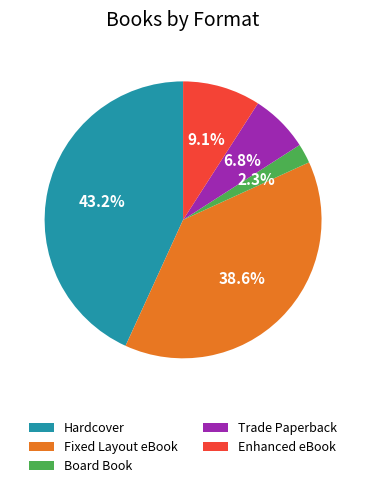

True or false: Hardcover accounts for 43% of the total.

True